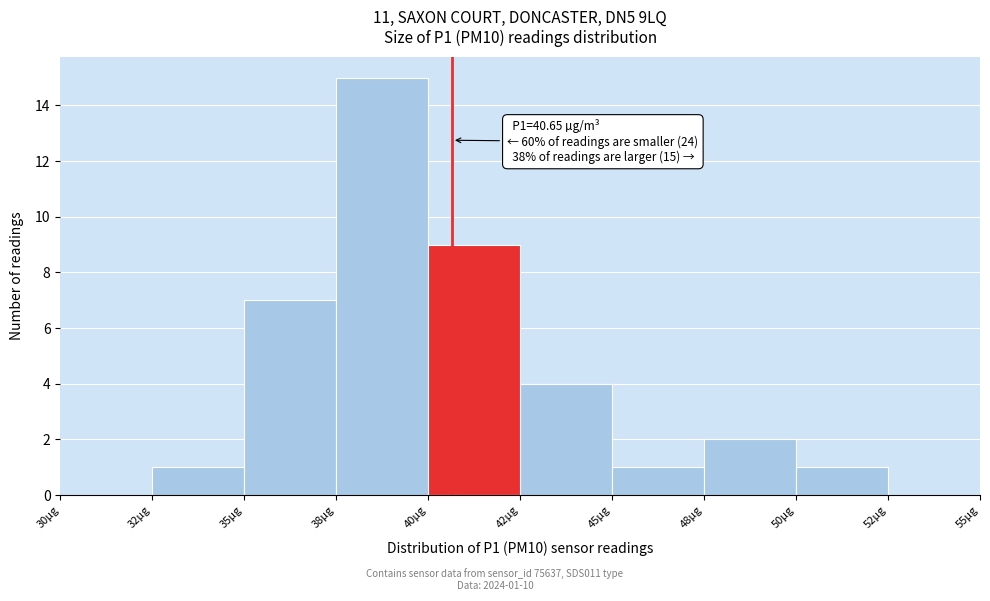

Reading left to right, what are all the values shown in this chart?

30µg=0	32µg=1	35µg=7	38µg=15	40µg=9	42µg=4	45µg=1	48µg=2	50µg=1	52µg=0